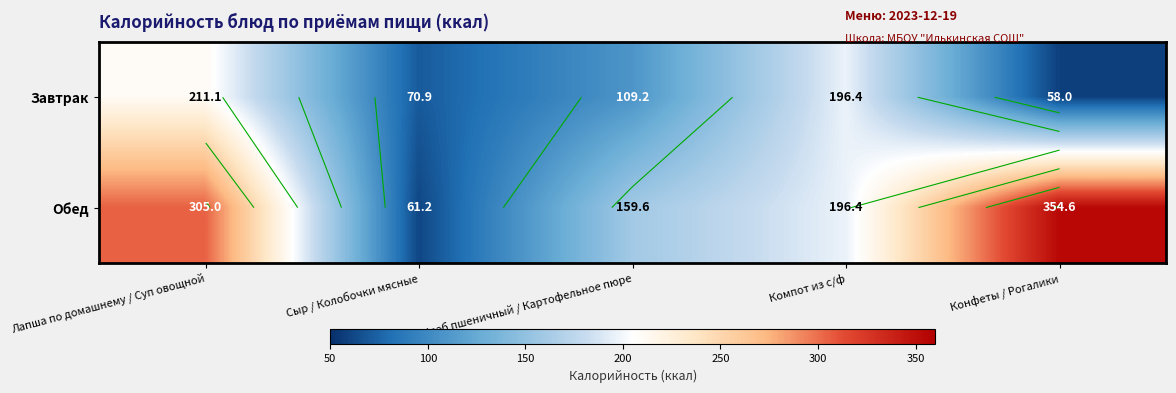

What is the total value across all series at Хлеб пшеничный / Картофельное пюре?

268.8